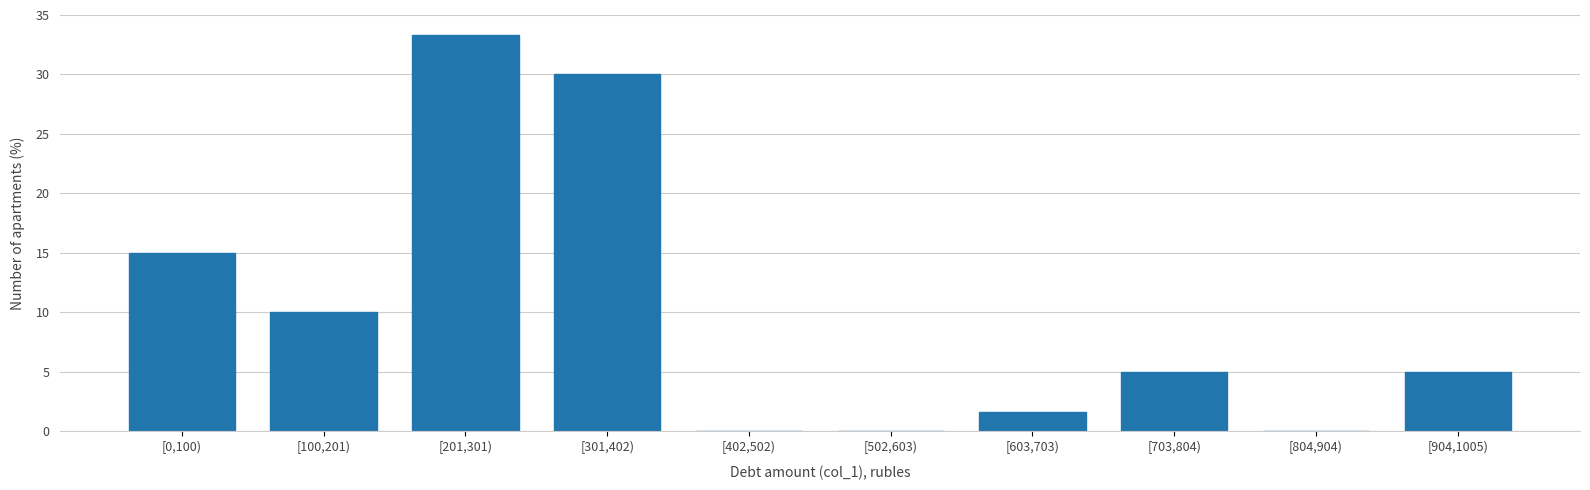

Reading left to right, what are all the values shown in this chart?

[0,100)=15.0	[100,201)=10.0	[201,301)=33.3	[301,402)=30.0	[402,502)=0.0	[502,603)=0.0	[603,703)=1.7	[703,804)=5.0	[804,904)=0.0	[904,1005)=5.0